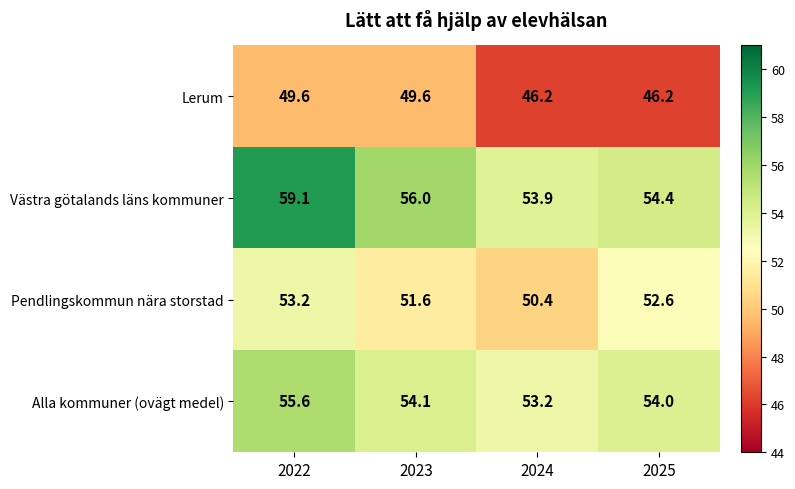

What is the average value of the Alla kommuner (ovägt medel) series?

54.2